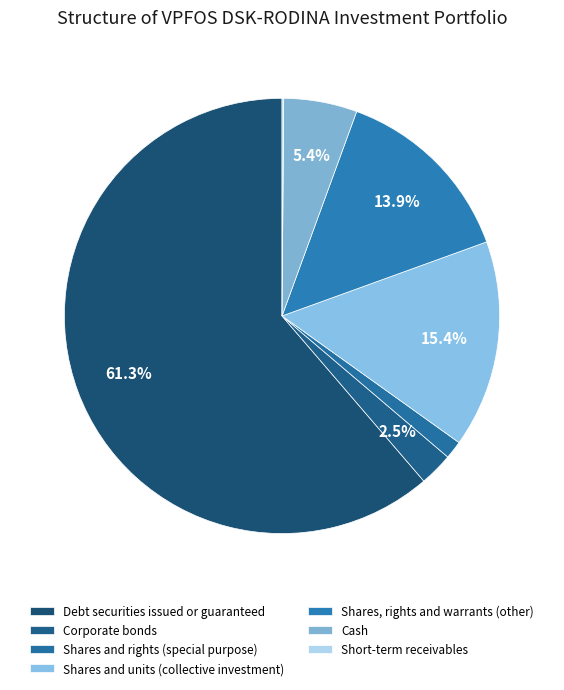

Rank the categories by value from highest to lowest.

Debt securities issued or guaranteed, Shares and units (collective investment), Shares, rights and warrants (other), Cash, Corporate bonds, Shares and rights (special purpose), Short-term receivables